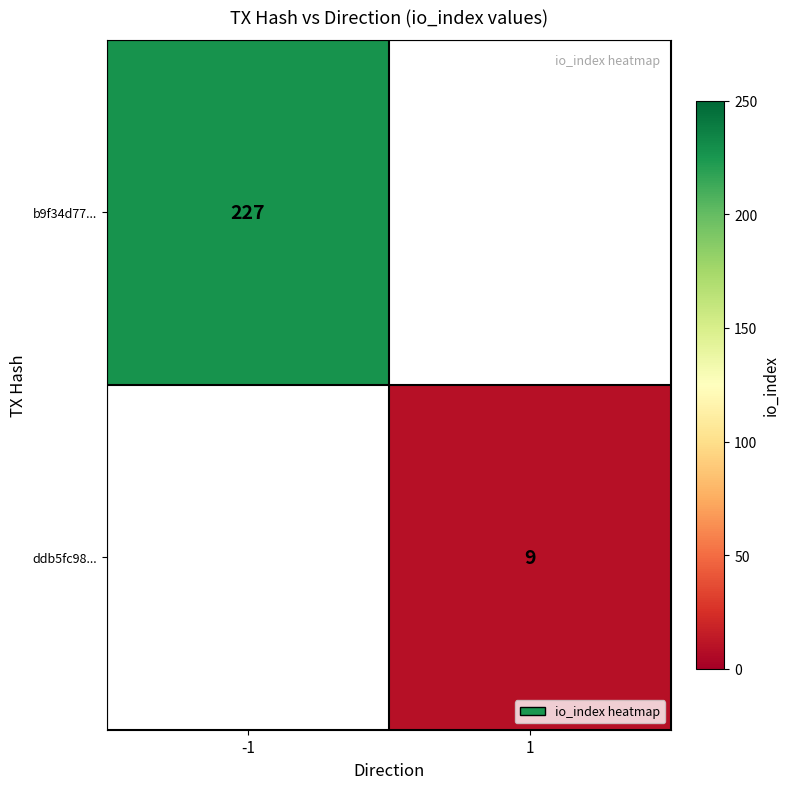

How many categories are shown in the chart?

2